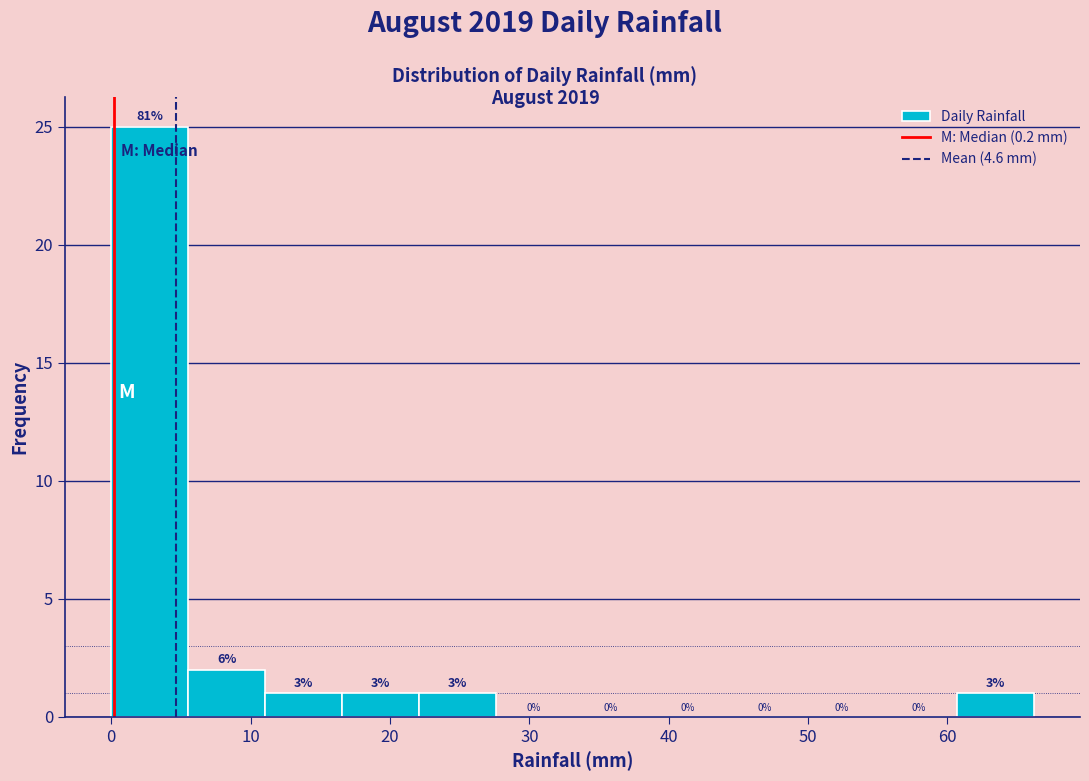

Which range on the x-axis has the tallest bar?

0 to 6